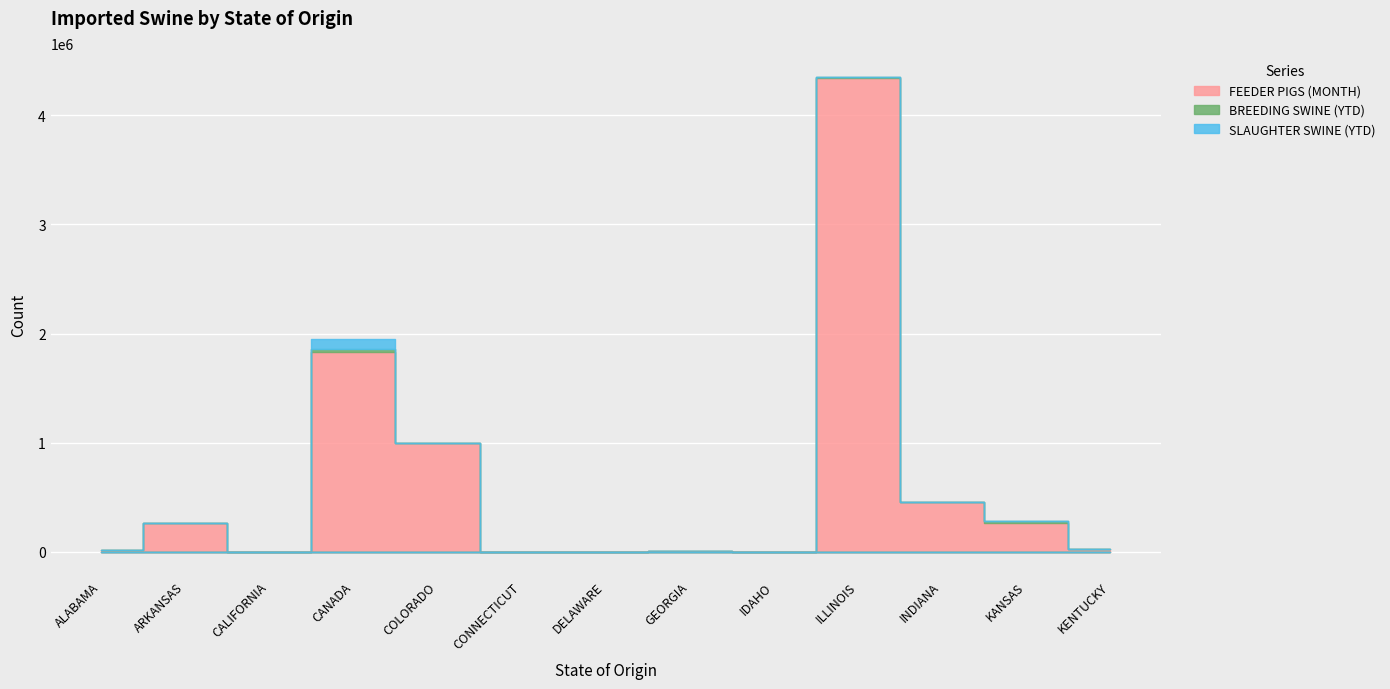

What position from the right is ARKANSAS?

12